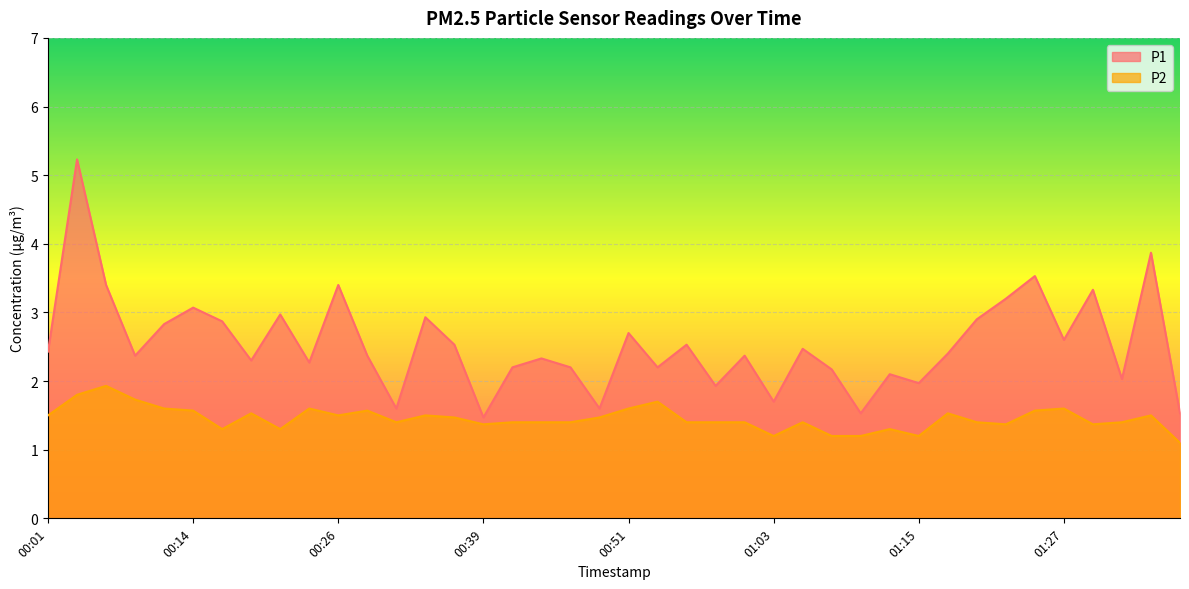

Read the P2 value at 00:39.

1.4